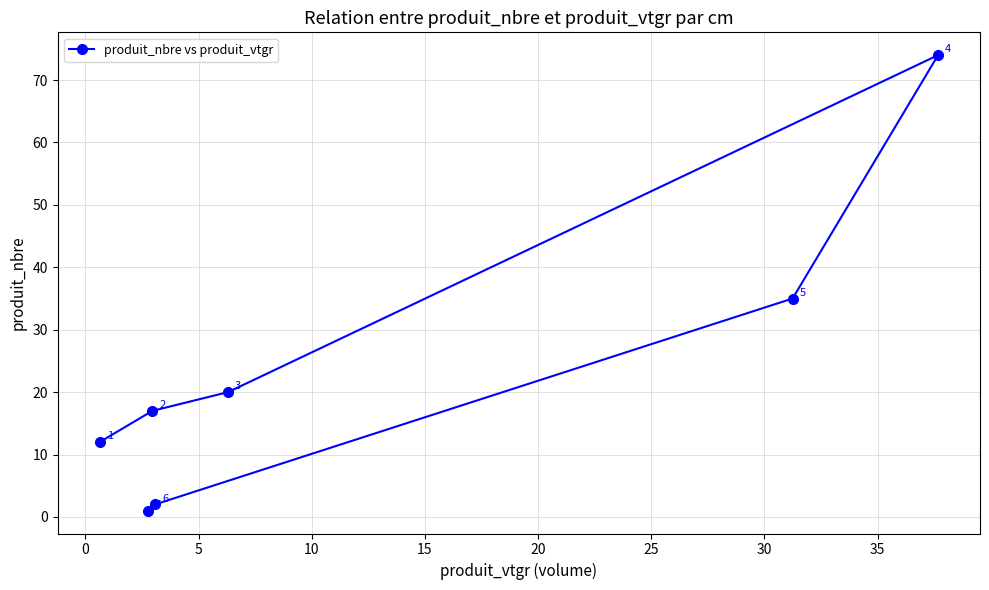

What is the value of the 7th point from the left?

74